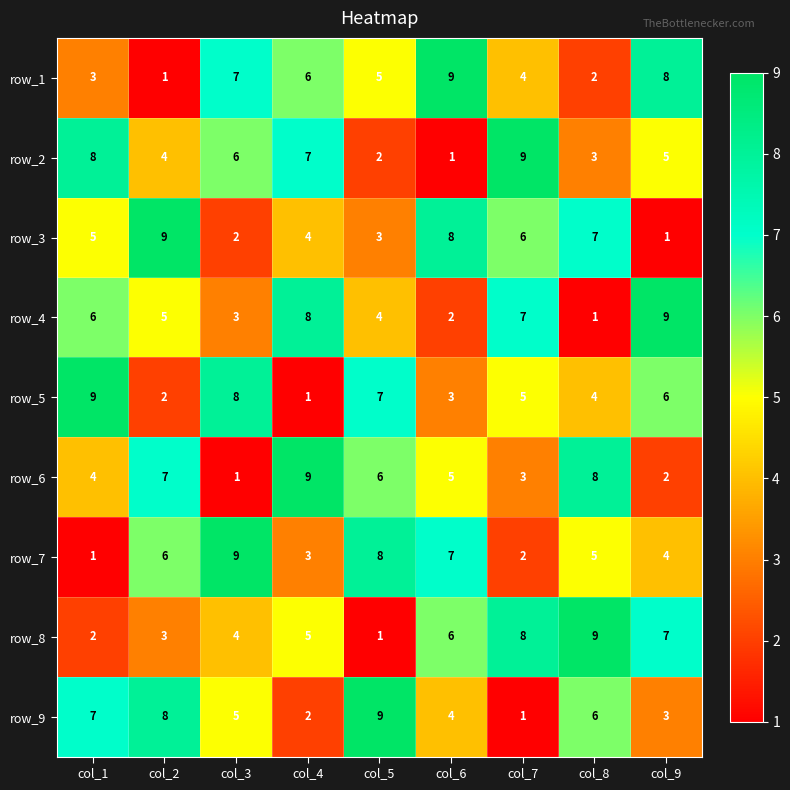

The value of row_8 at col_9 is 7. True or false?

True